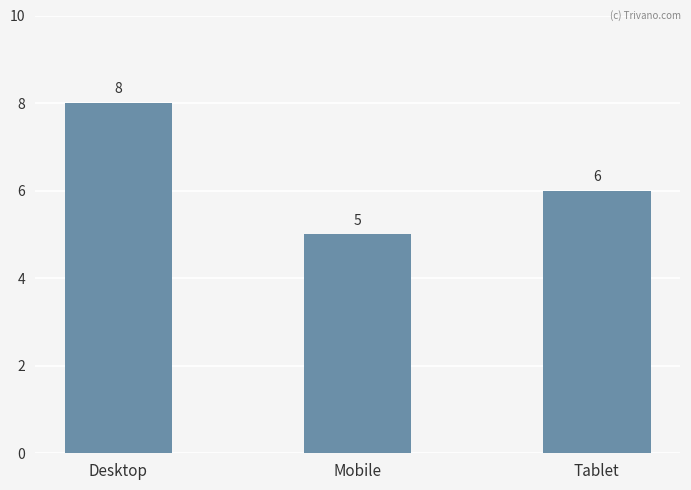

What is the average value?

6